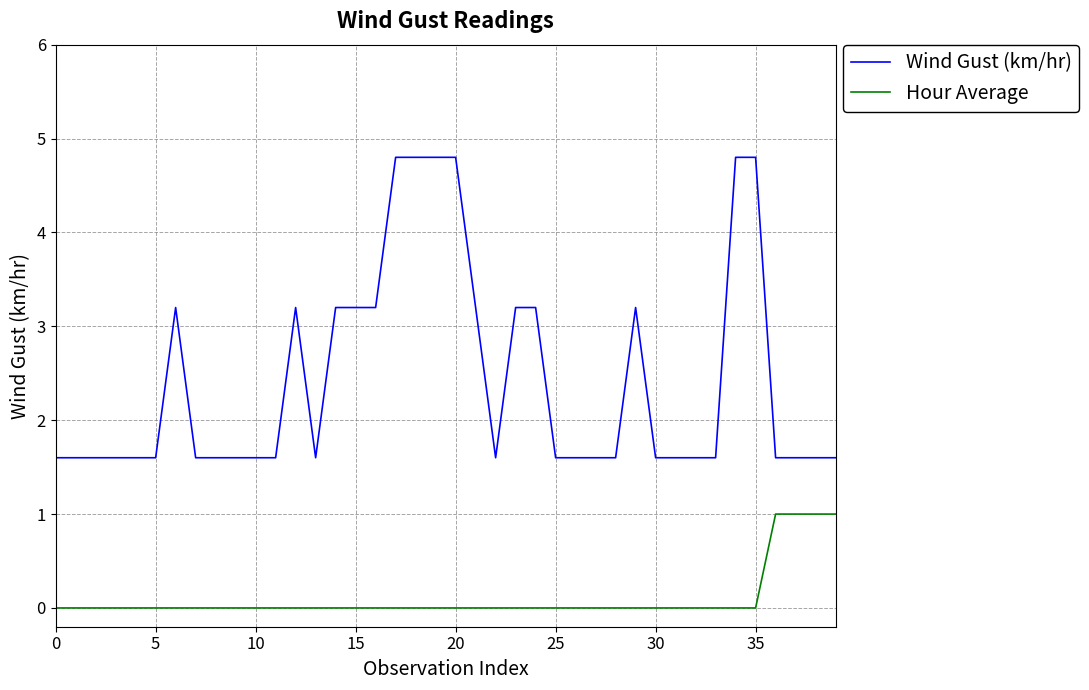

Which series has the widest spread of values?

Wind Gust (km/hr)